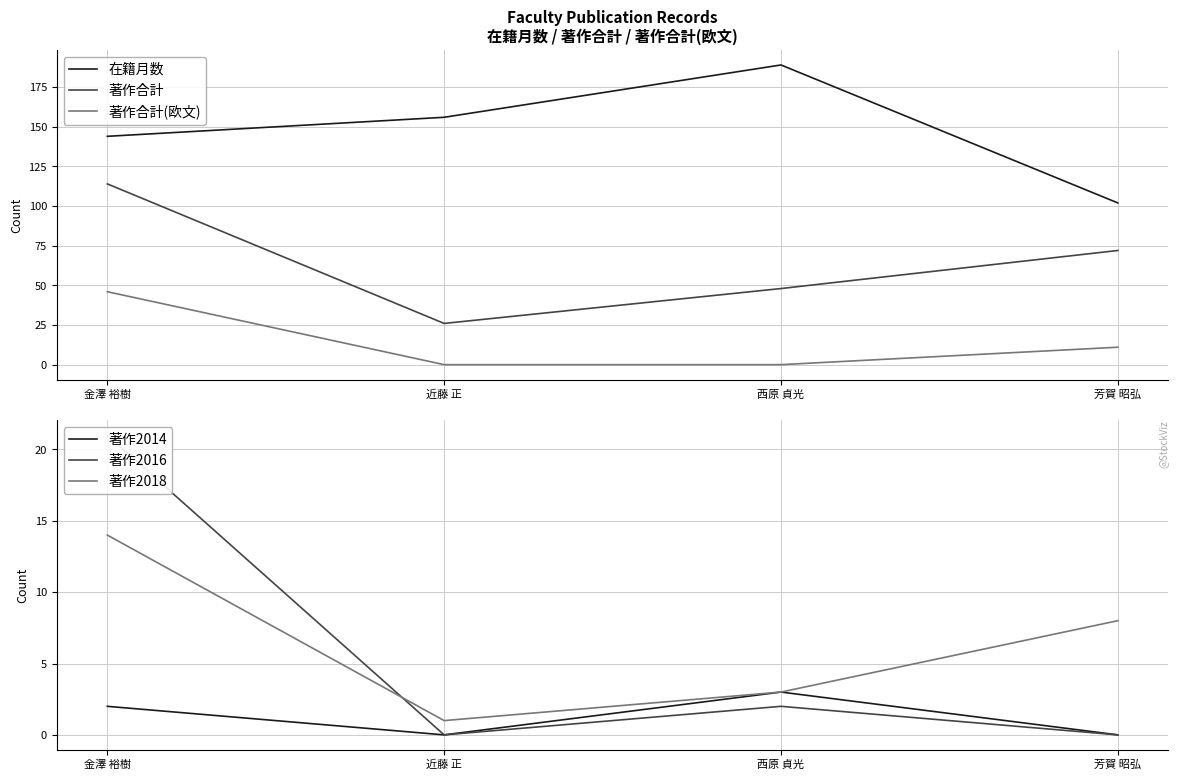

True or false: 著作2014 and 著作合計 cross at least once.

False